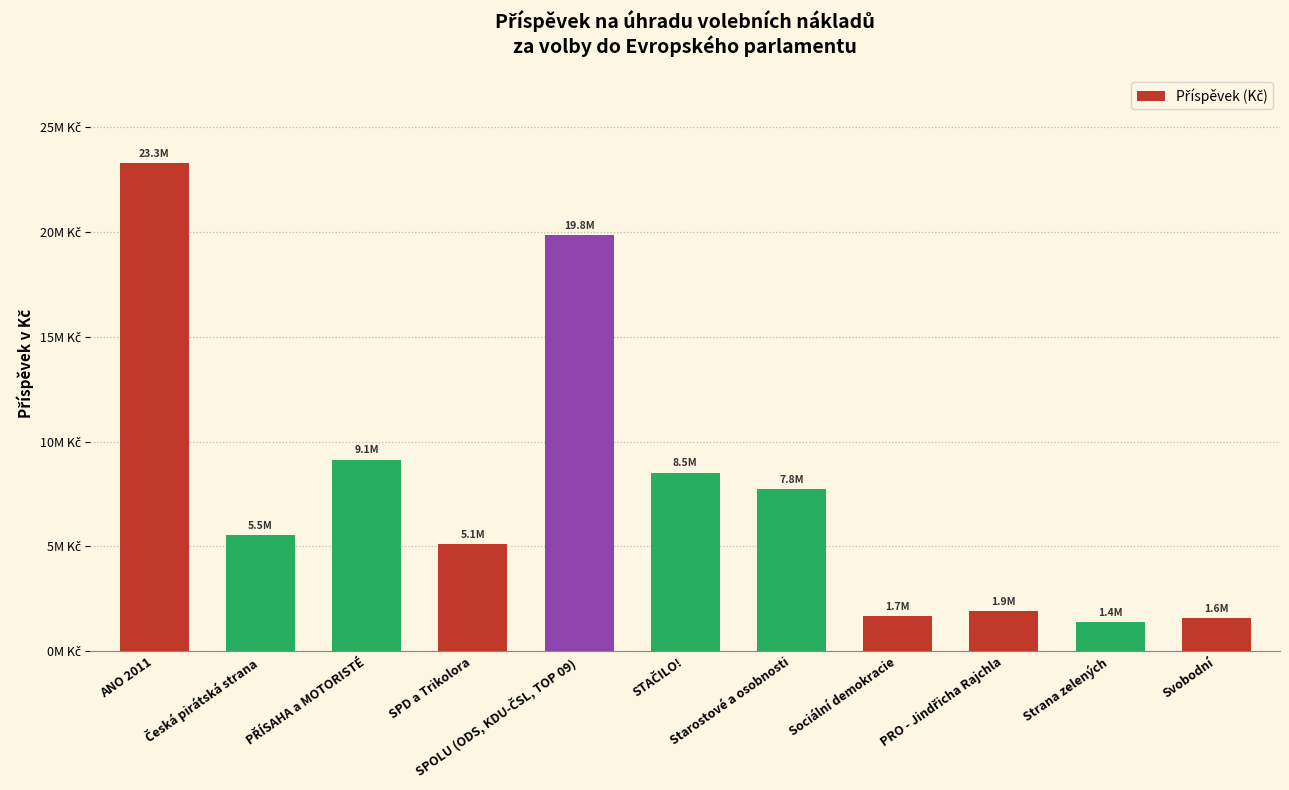

Where does the data first go above 5522730?

ANO 2011